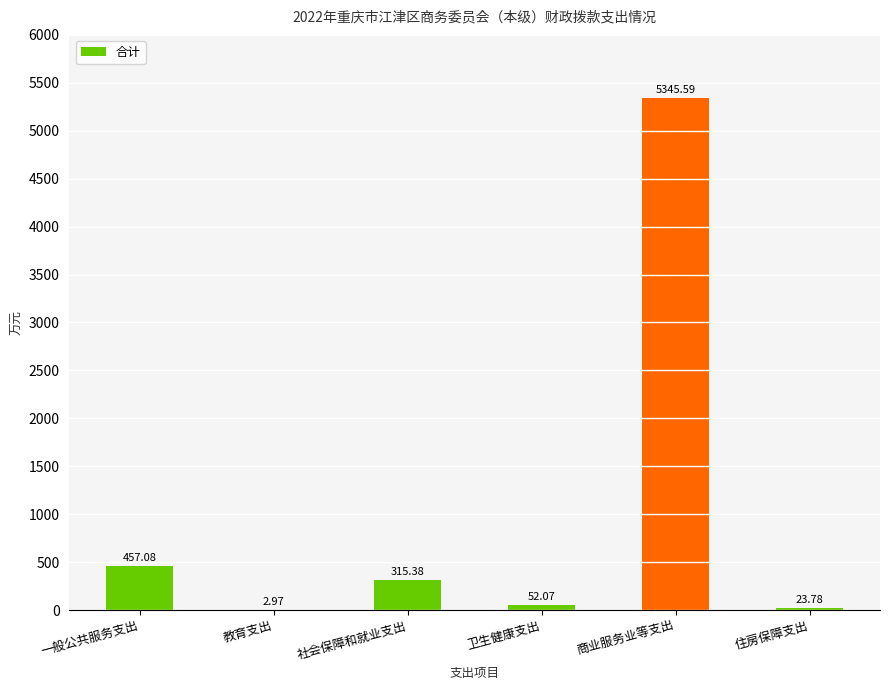

Does the chart contain stacked bars?

No